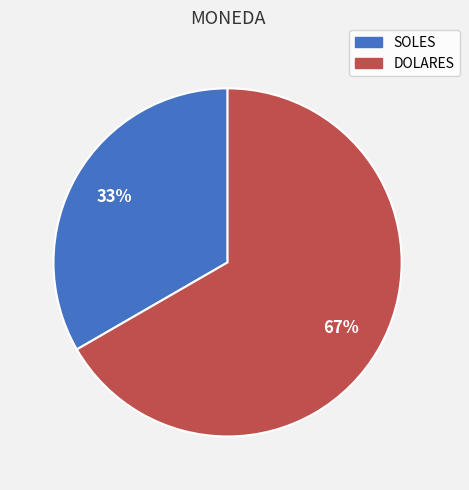

Rank the categories by value from highest to lowest.

DOLARES, SOLES